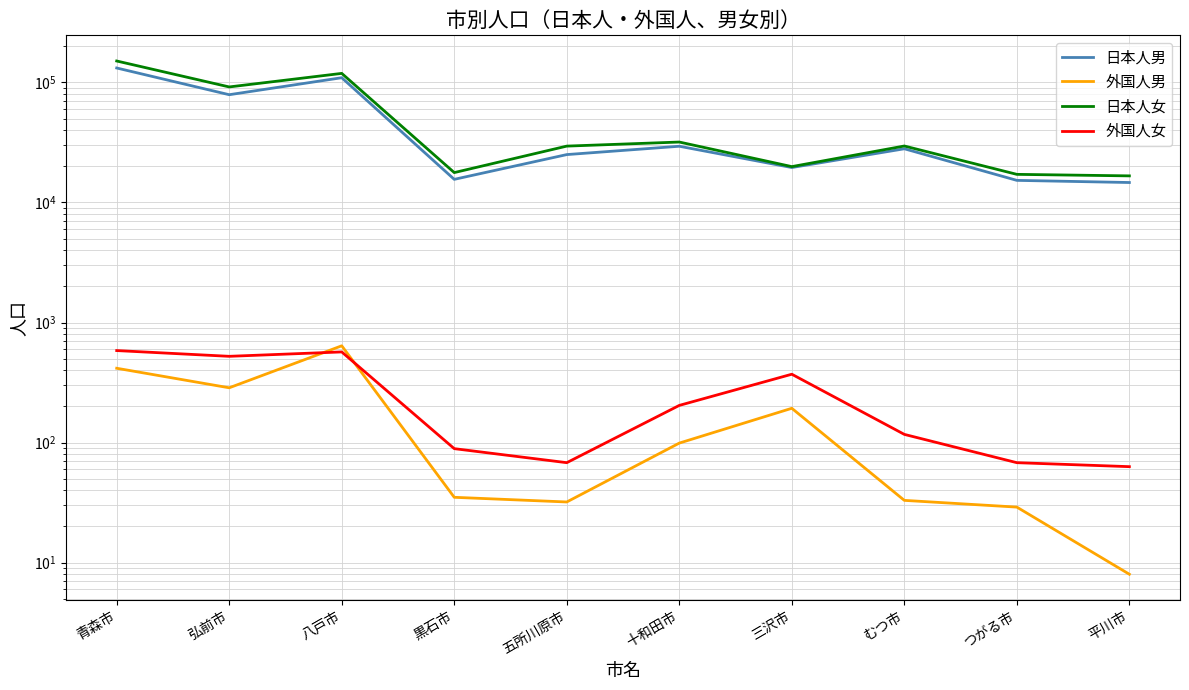

Which label corresponds to the smallest value in the chart?

平川市